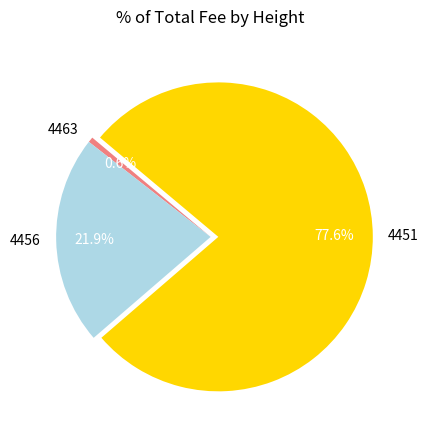

How much of the chart is everything except 4463?

99.4%